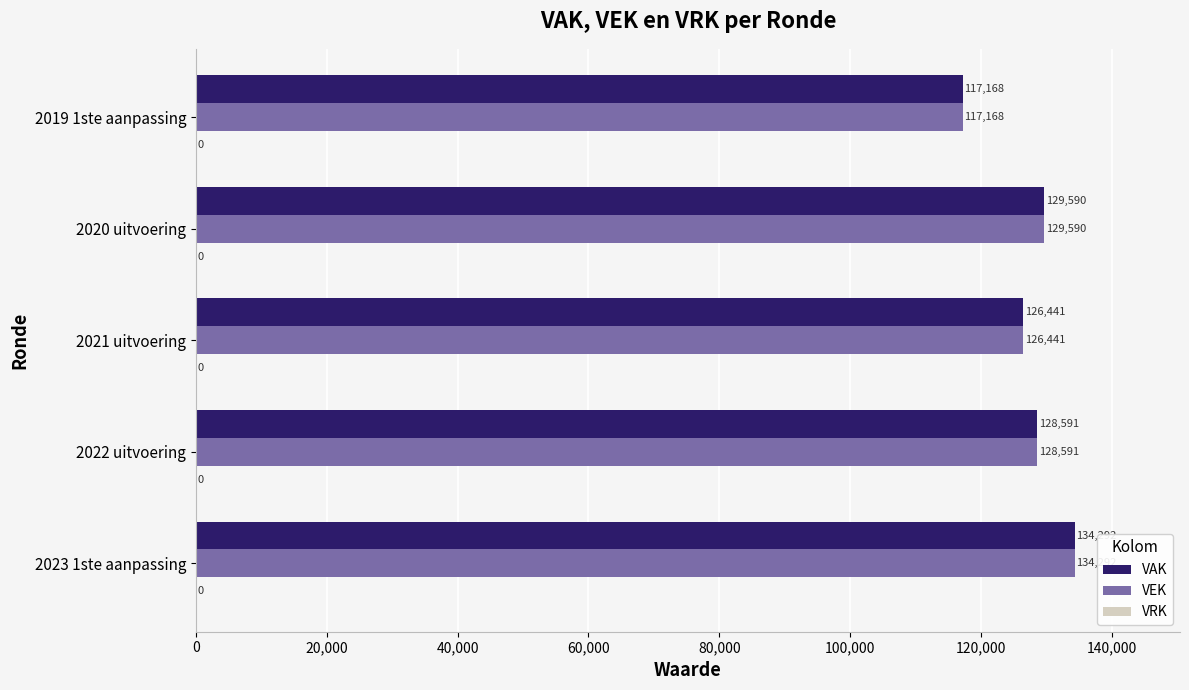

At which category is the sum across all series the highest?

2023 1ste aanpassing